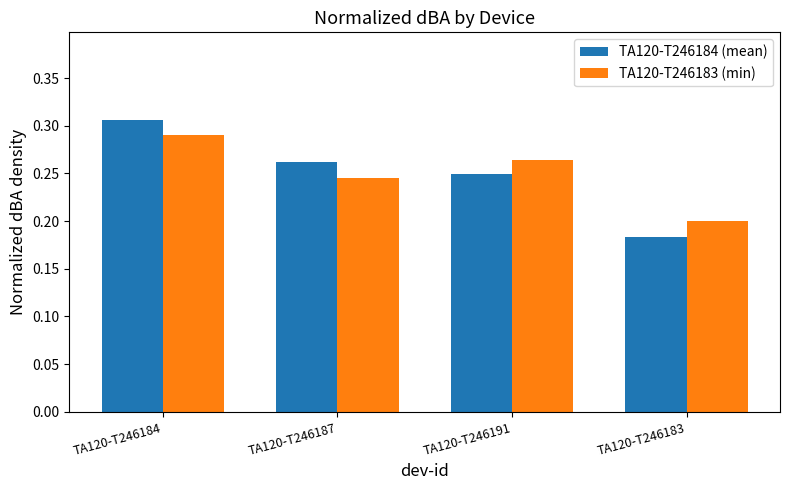

Which series changed the most between TA120-T246187 and TA120-T246183?

TA120-T246184 (mean)